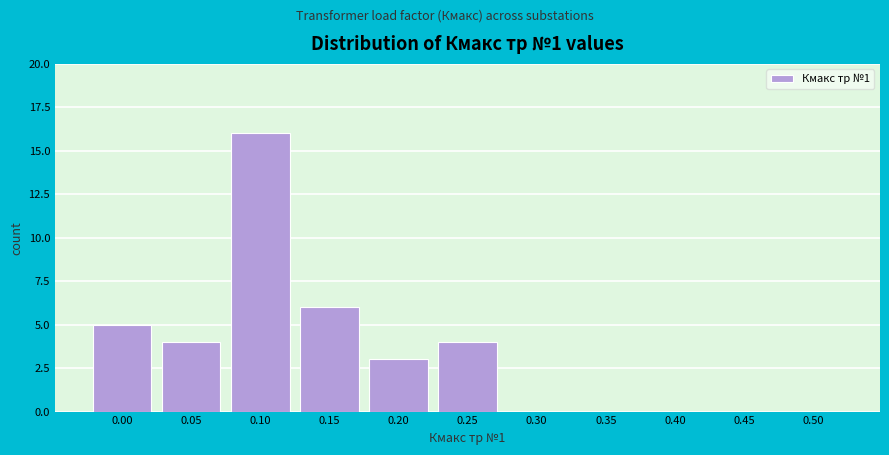

Reading right to left, list all the values displayed in this chart.

0.50=0	0.45=0	0.40=0	0.35=0	0.30=0	0.25=4	0.20=3	0.15=6	0.10=16	0.05=4	0.00=5